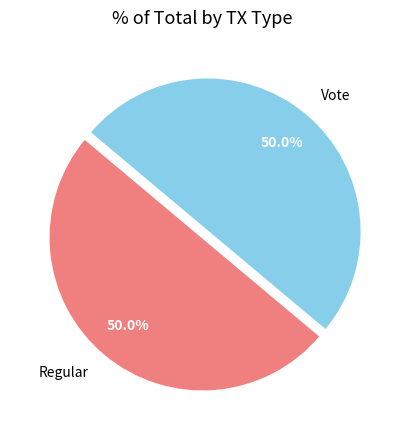

Approximately how many times larger is the value at Vote compared to Regular?

1.0